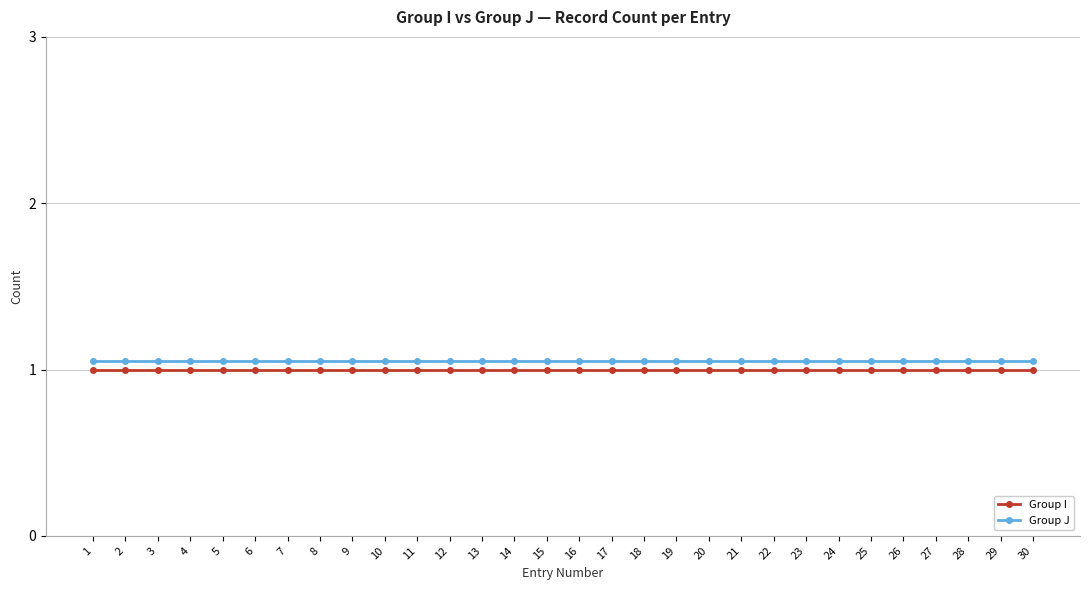

The Group I series shows 1.8 at 27. True or false?

False